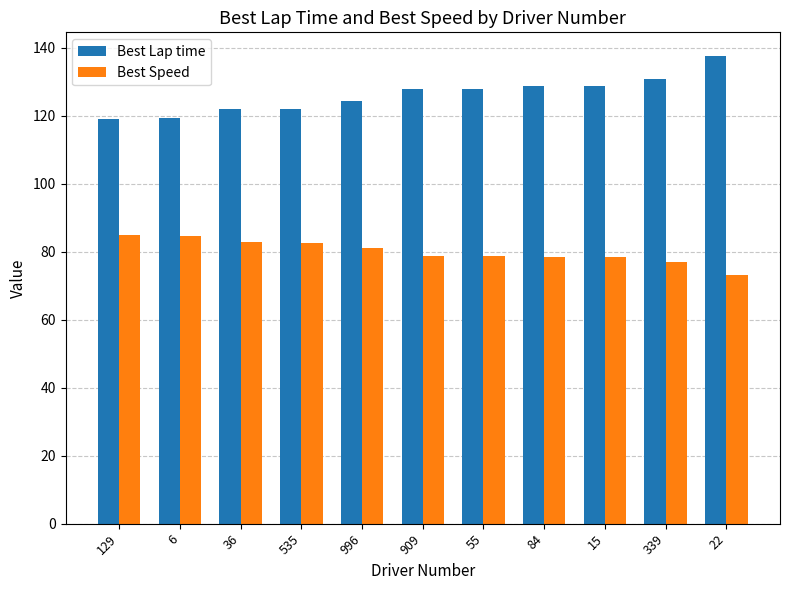

At how many categories does at least one series exceed 92?

11